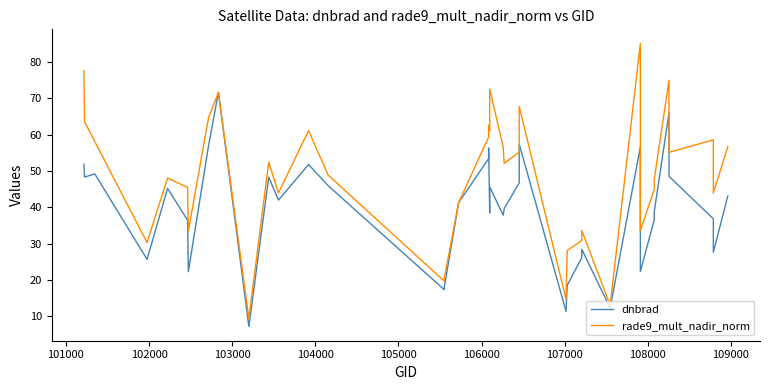

True or false: dnbrad and rade9_mult_nadir_norm cross at least once.

True